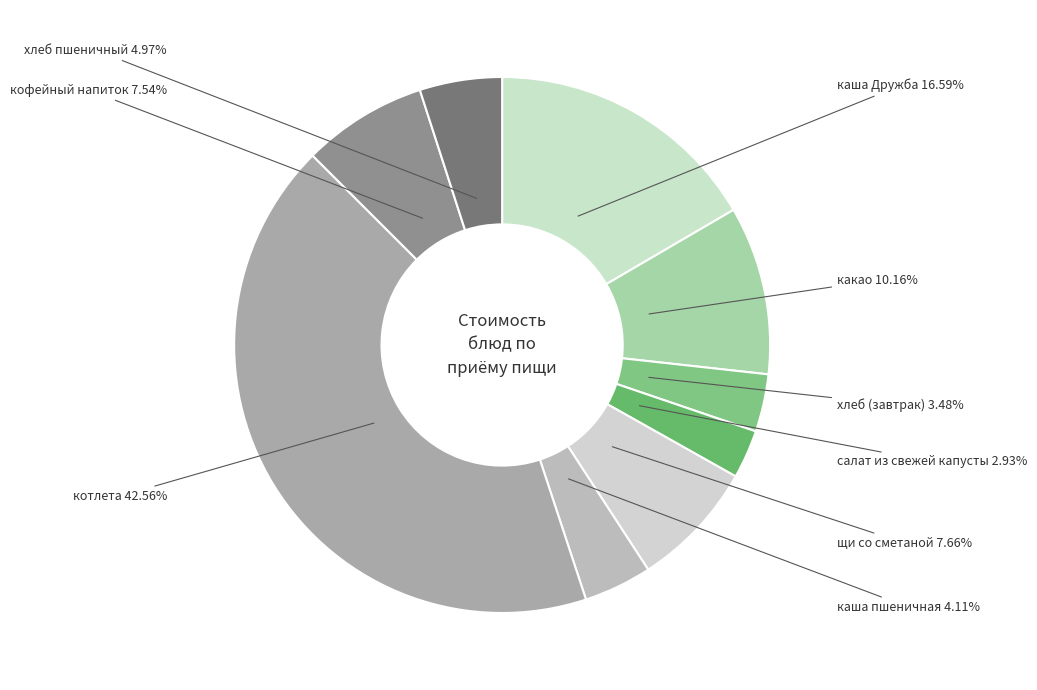

Count the number of slices in the pie.

9